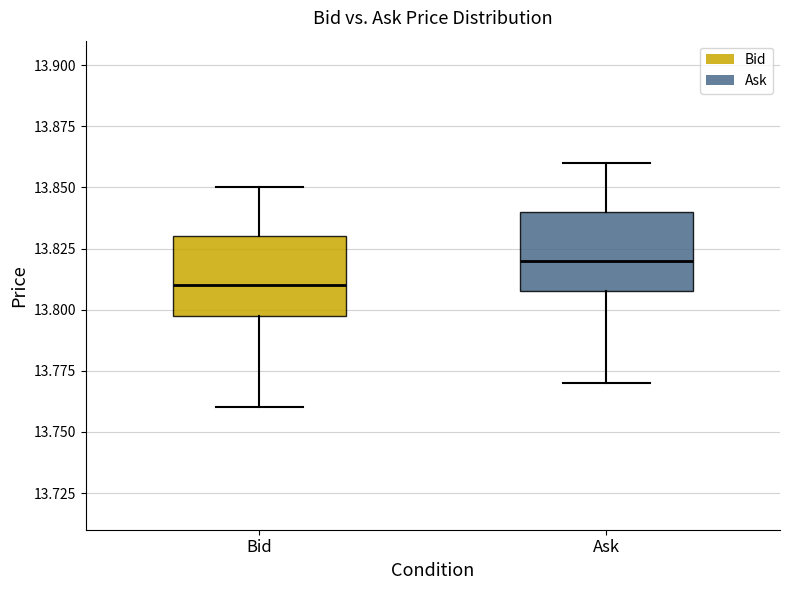

Reading left to right, read every box against the y-axis: the position of its median line, the range the box covers, and the ends of its whiskers. The values are not printed on the chart, so give them approximately, as read against the axis.

Bid: median 13.81, box 13.80 to 13.83, whiskers 13.76 to 13.85
Ask: median 13.82, box 13.81 to 13.84, whiskers 13.77 to 13.86